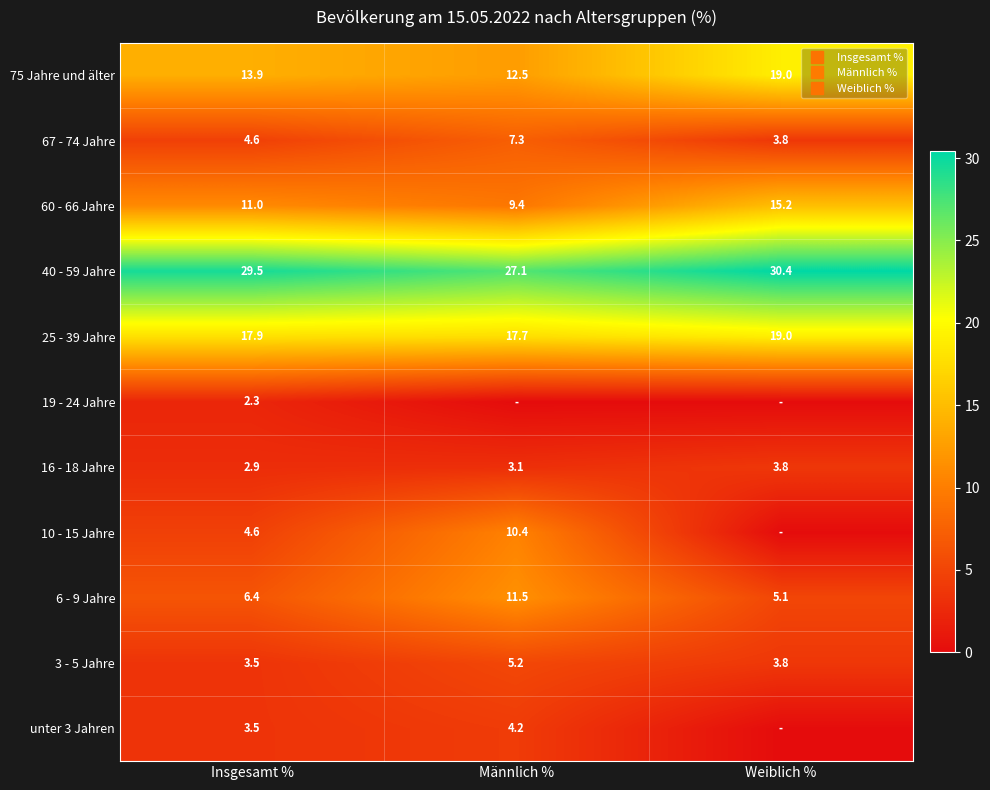

Is it true that 40 - 59 Jahre equals 41.8 at Männlich %?

False